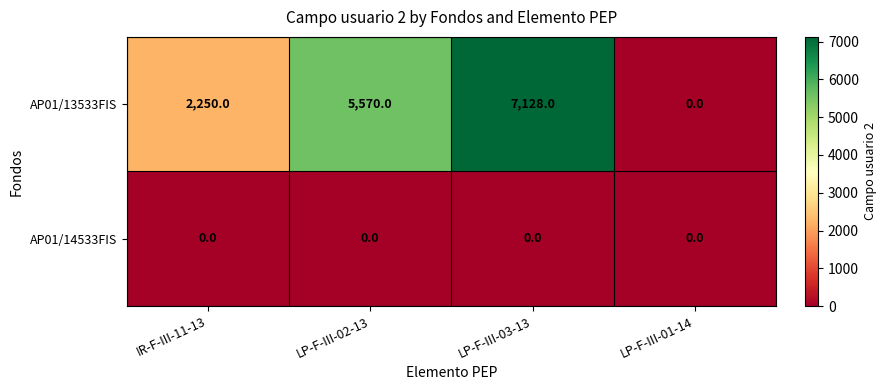

At which category is the sum across all series the highest?

LP-F-III-03-13